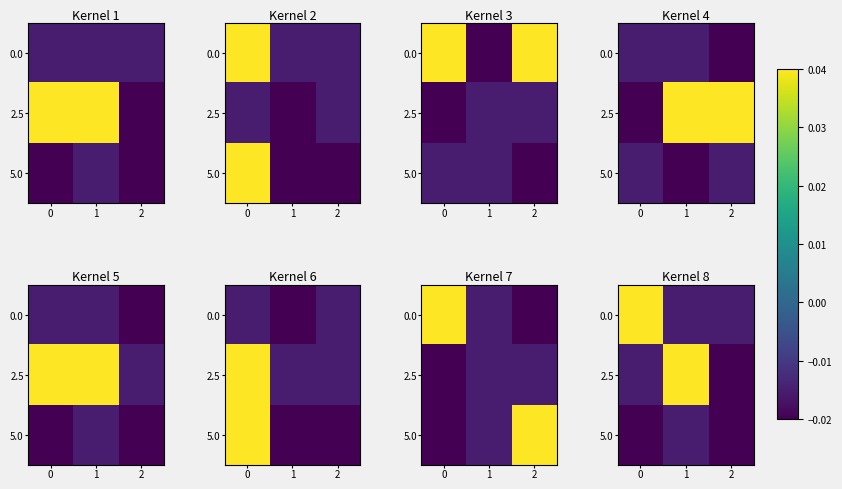

Is the value of 2.5 at 1 greater than the value of 0.0 at 2?

Yes